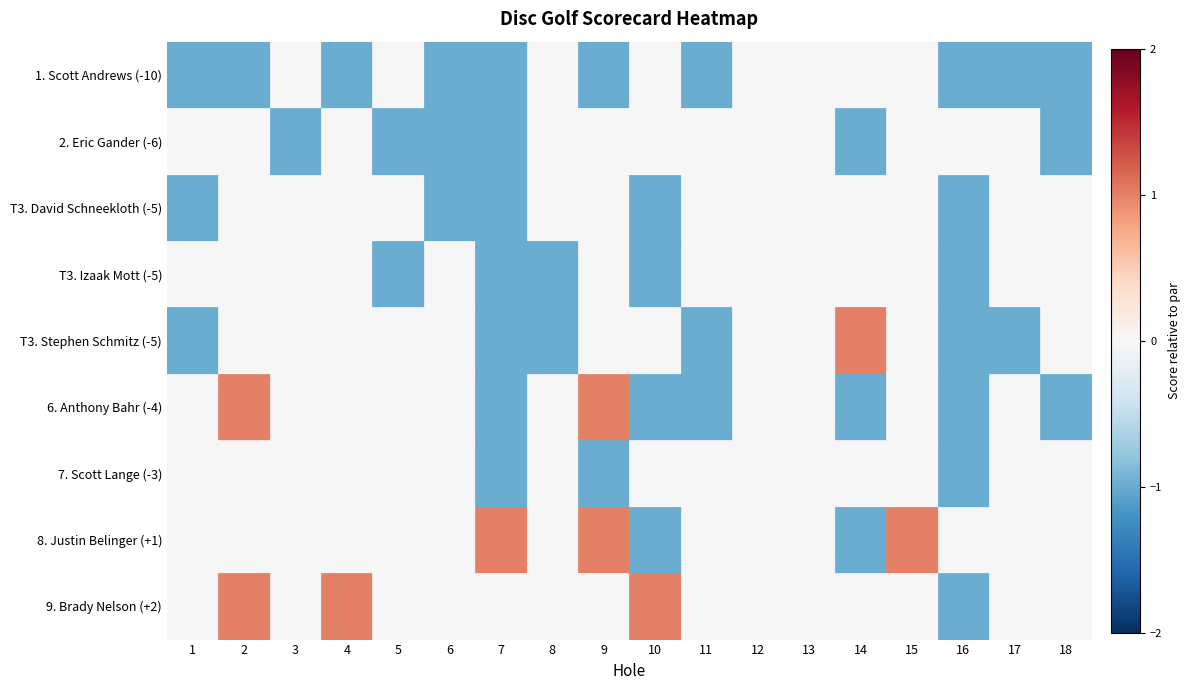

Reading left to right, what are all the values shown in this chart?

1. Scott Andrews (-10): 1=-1	2=-1	3=0	4=-1	5=0	6=-1	7=-1	8=0	9=-1	10=0	11=-1	12=0	13=0	14=0	15=0	16=-1	17=-1	18=-1
2. Eric Gander (-6): 1=0	2=0	3=-1	4=0	5=-1	6=-1	7=-1	8=0	9=0	10=0	11=0	12=0	13=0	14=-1	15=0	16=0	17=0	18=-1
T3. David Schneekloth (-5): 1=-1	2=0	3=0	4=0	5=0	6=-1	7=-1	8=0	9=0	10=-1	11=0	12=0	13=0	14=0	15=0	16=-1	17=0	18=0
T3. Izaak Mott (-5): 1=0	2=0	3=0	4=0	5=-1	6=0	7=-1	8=-1	9=0	10=-1	11=0	12=0	13=0	14=0	15=0	16=-1	17=0	18=0
T3. Stephen Schmitz (-5): 1=-1	2=0	3=0	4=0	5=0	6=0	7=-1	8=-1	9=0	10=0	11=-1	12=0	13=0	14=1	15=0	16=-1	17=-1	18=0
6. Anthony Bahr (-4): 1=0	2=1	3=0	4=0	5=0	6=0	7=-1	8=0	9=1	10=-1	11=-1	12=0	13=0	14=-1	15=0	16=-1	17=0	18=-1
7. Scott Lange (-3): 1=0	2=0	3=0	4=0	5=0	6=0	7=-1	8=0	9=-1	10=0	11=0	12=0	13=0	14=0	15=0	16=-1	17=0	18=0
8. Justin Belinger (+1): 1=0	2=0	3=0	4=0	5=0	6=0	7=1	8=0	9=1	10=-1	11=0	12=0	13=0	14=-1	15=1	16=0	17=0	18=0
9. Brady Nelson (+2): 1=0	2=1	3=0	4=1	5=0	6=0	7=0	8=0	9=0	10=1	11=0	12=0	13=0	14=0	15=0	16=-1	17=0	18=0